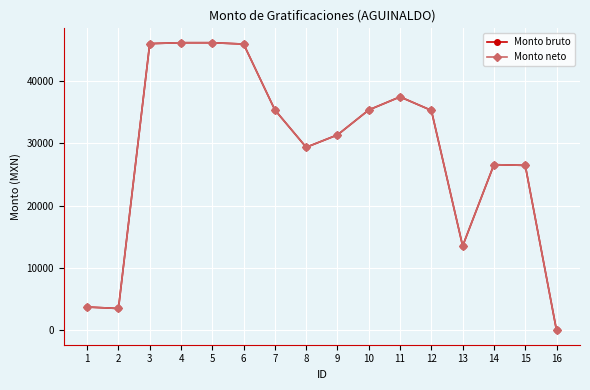

How many lines are shown in the chart?

2